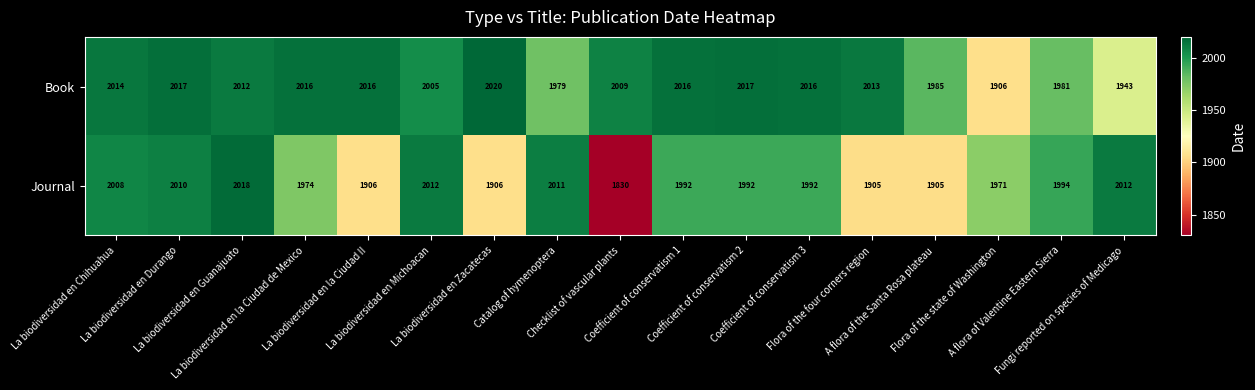

What is the total value across all series at La biodiversidad en Zacatecas?

3926